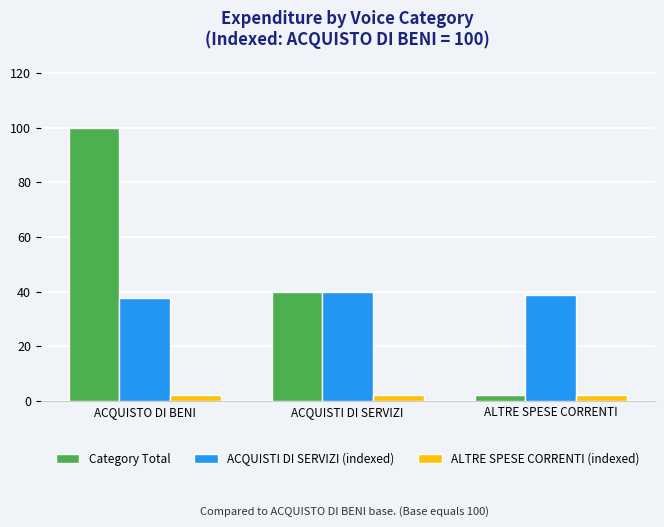

Which series has the largest total across all categories?

Category Total